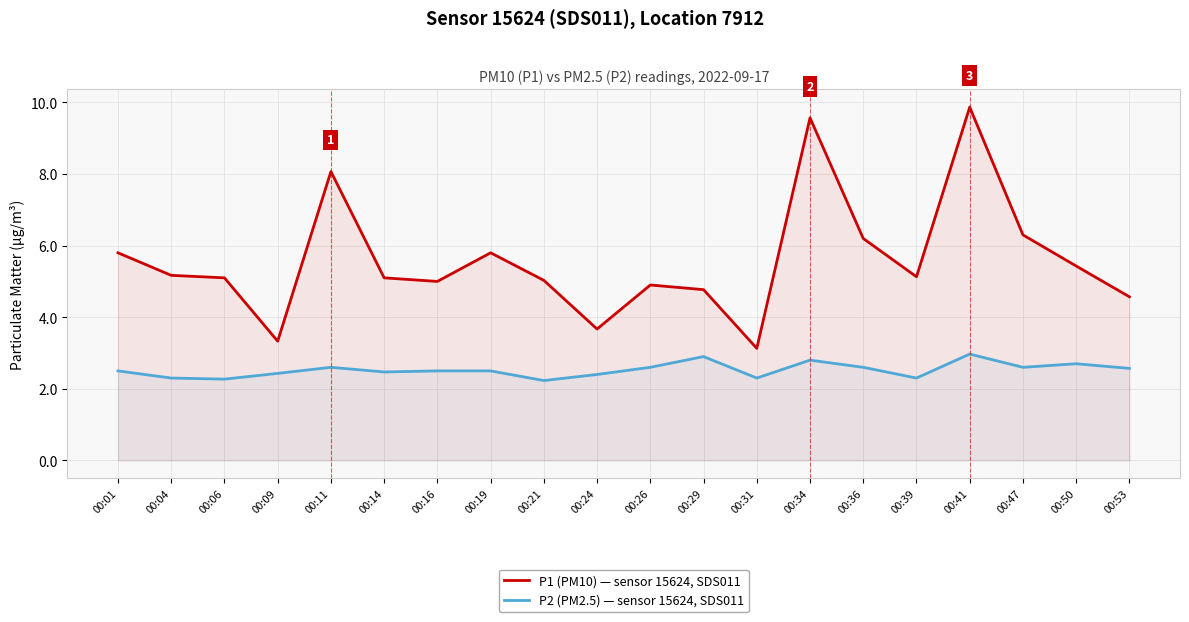

What is the difference between the maximum and minimum values in the P2 (PM2.5) — sensor 15624, SDS011 series?

0.7